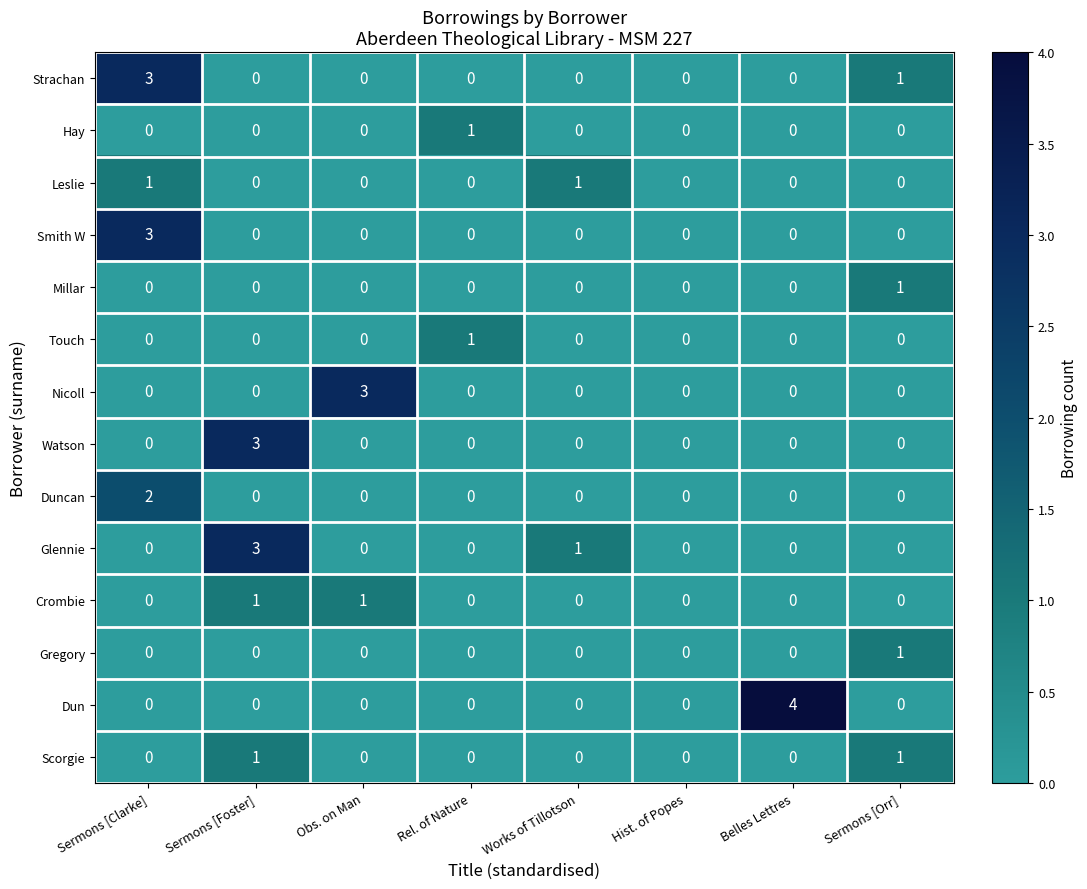

Which series changed the most between Sermons [Foster] and Belles Lettres?

Dun